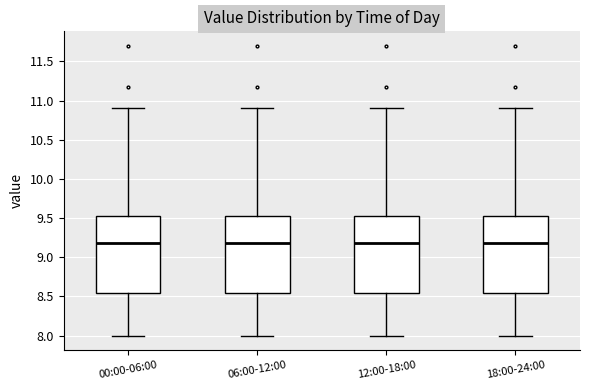

Reading left to right, transcribe this box plot: for each box, give where its median line is, the range the box spans, and where its two whiskers end, as read against the y-axis. The values are not printed on the chart, so give them approximately, as read against the axis.

00:00-06:00: median 9.20, box 8.55 to 9.55, whiskers 8.00 to 10.90
06:00-12:00: median 9.20, box 8.55 to 9.55, whiskers 8.00 to 10.90
12:00-18:00: median 9.20, box 8.55 to 9.55, whiskers 8.00 to 10.90
18:00-24:00: median 9.20, box 8.55 to 9.55, whiskers 8.00 to 10.90